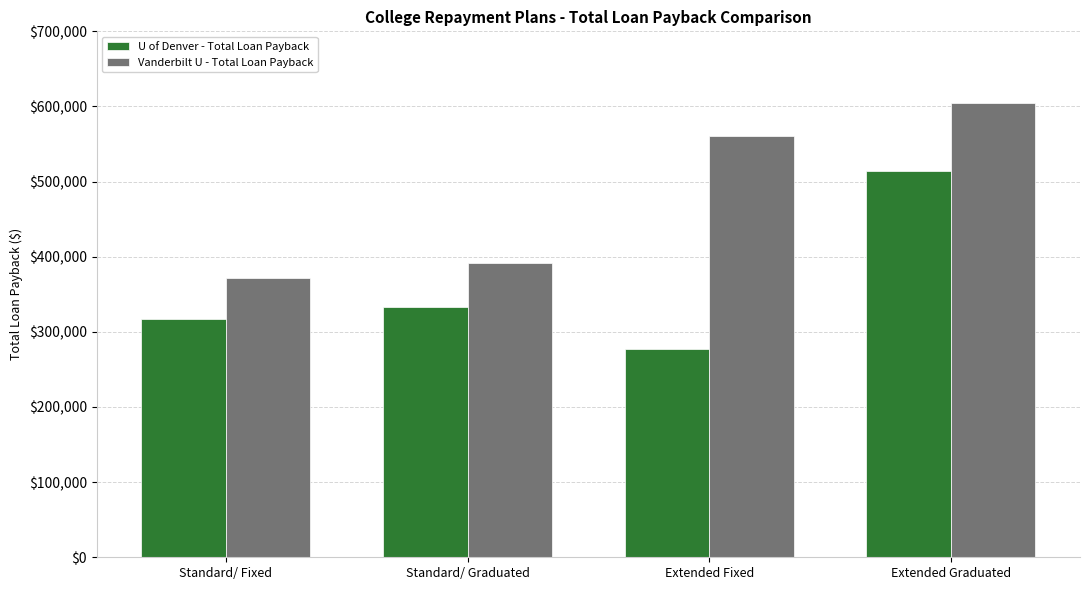

What position from the right is Extended Graduated?

1